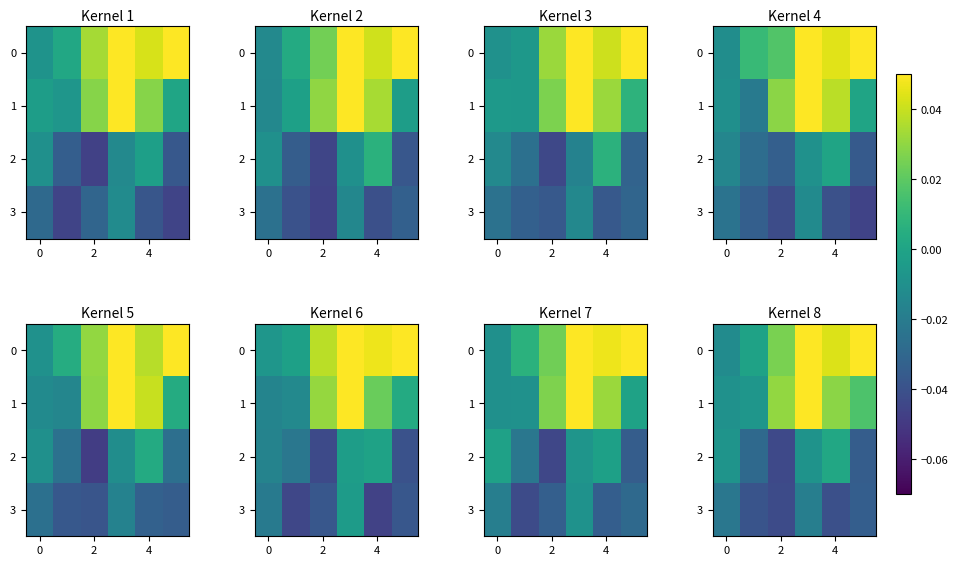

How many values in the 1 series exceed 0?

4